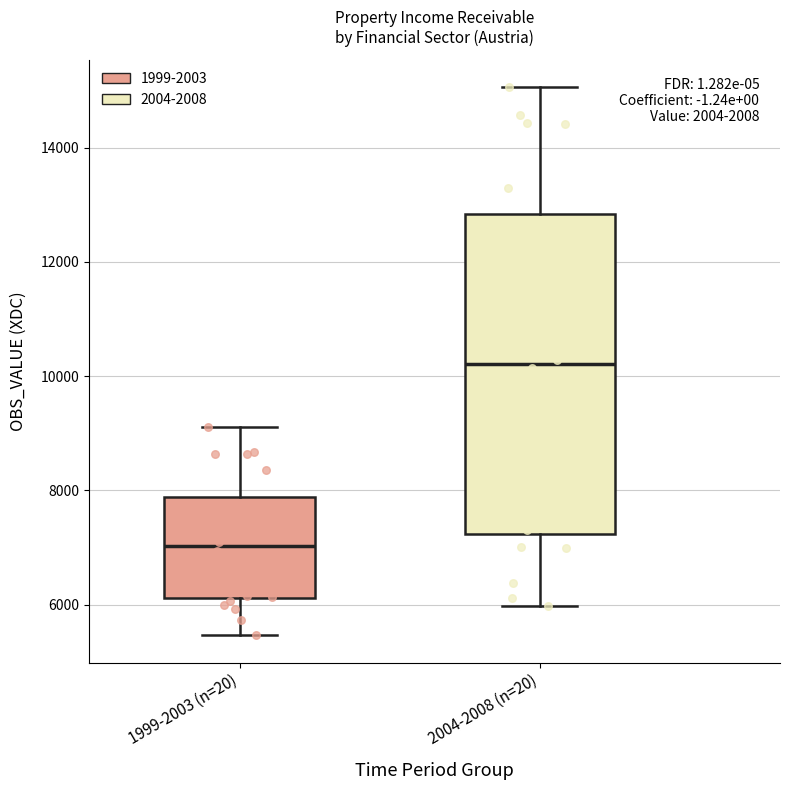

Which box has the highest median line?

2004-2008 (n=20)